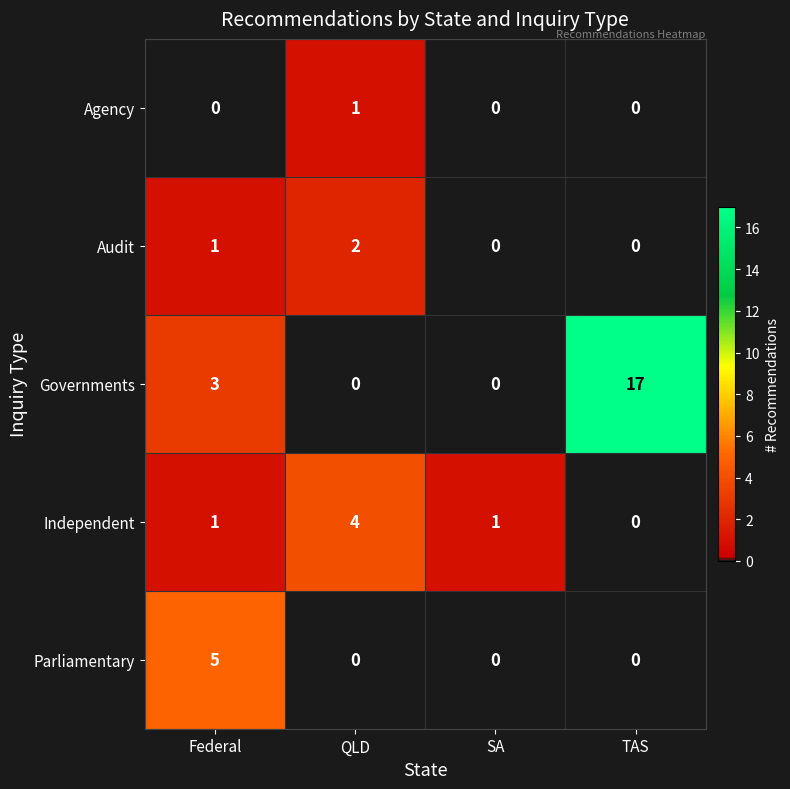

Which series has the largest total across all categories?

Governments